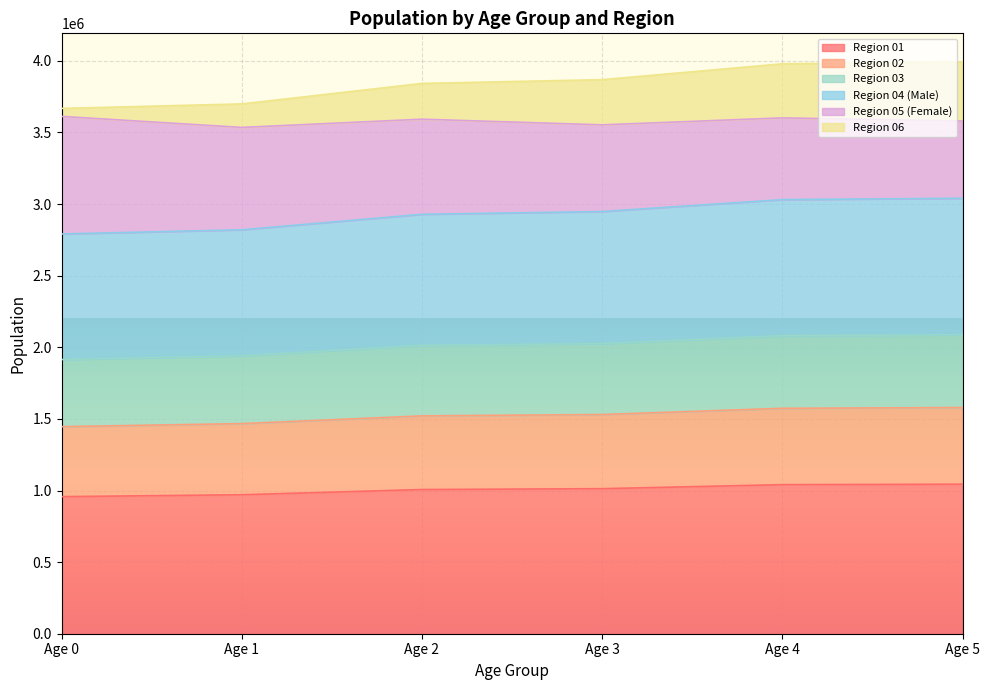

True or false: Region 01 and Region 04 (Male) intersect in this chart.

False